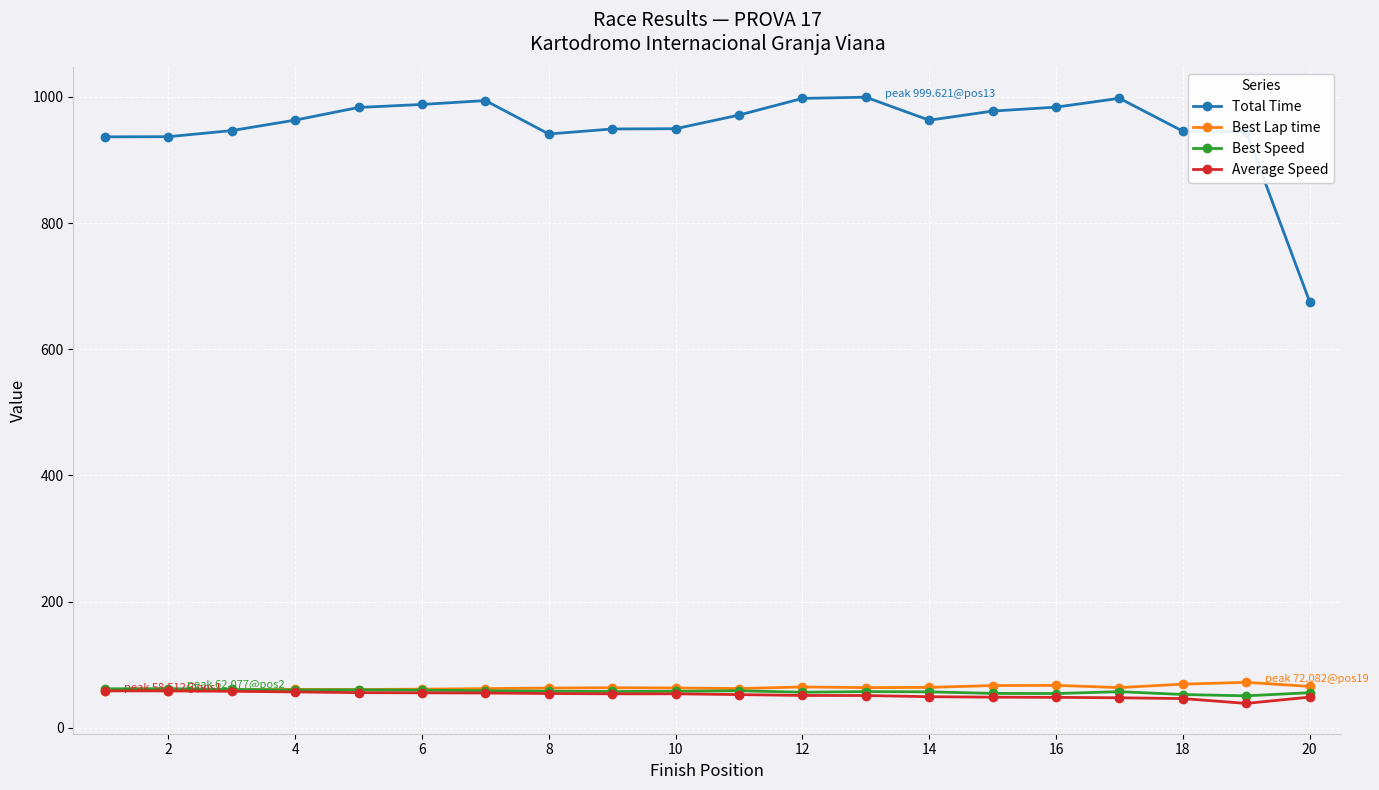

Which series has the largest range (max minus min)?

Total Time